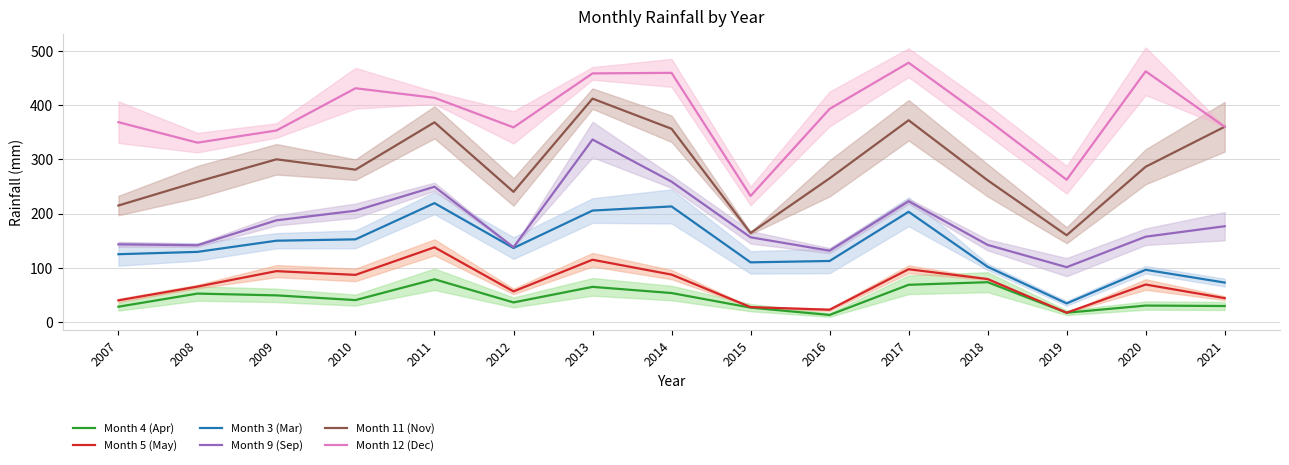

How many categories are shown in the chart?

15